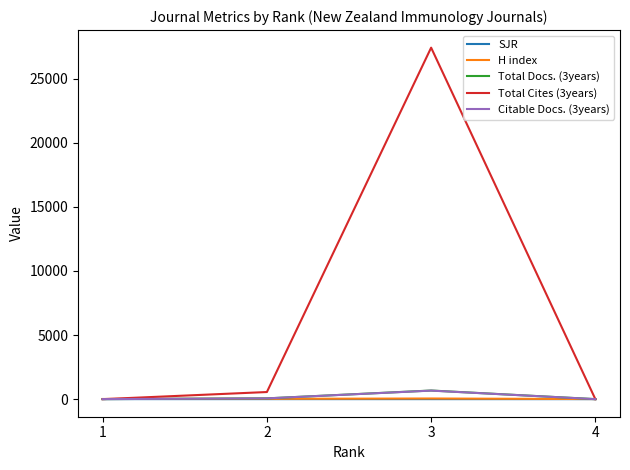

The Total Docs. (3years) series shows 1.0 at 4. True or false?

True